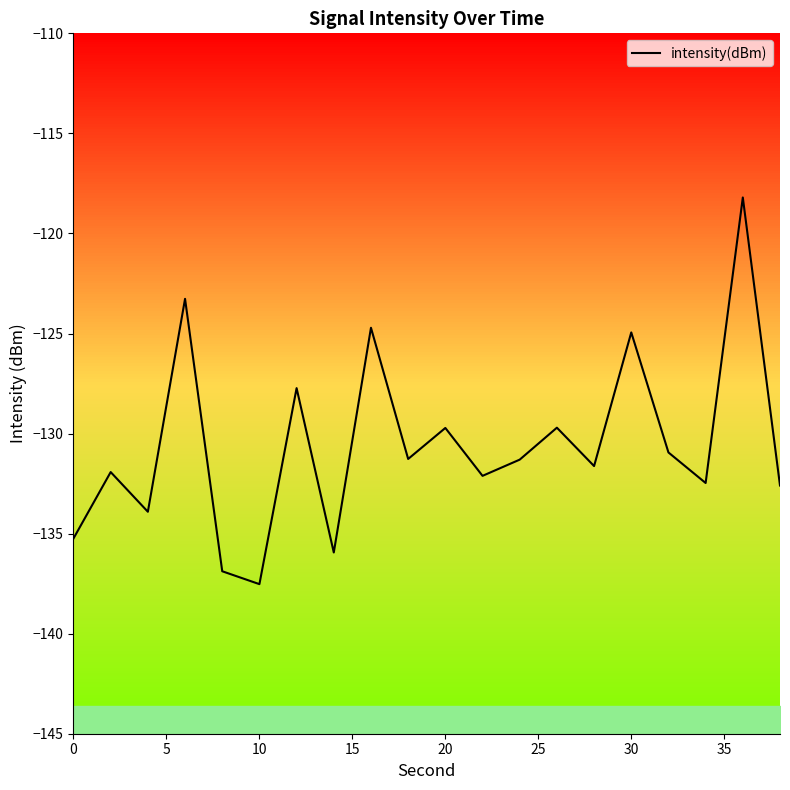

What is the lowest value of the intensity(dBm) series?

-137.5